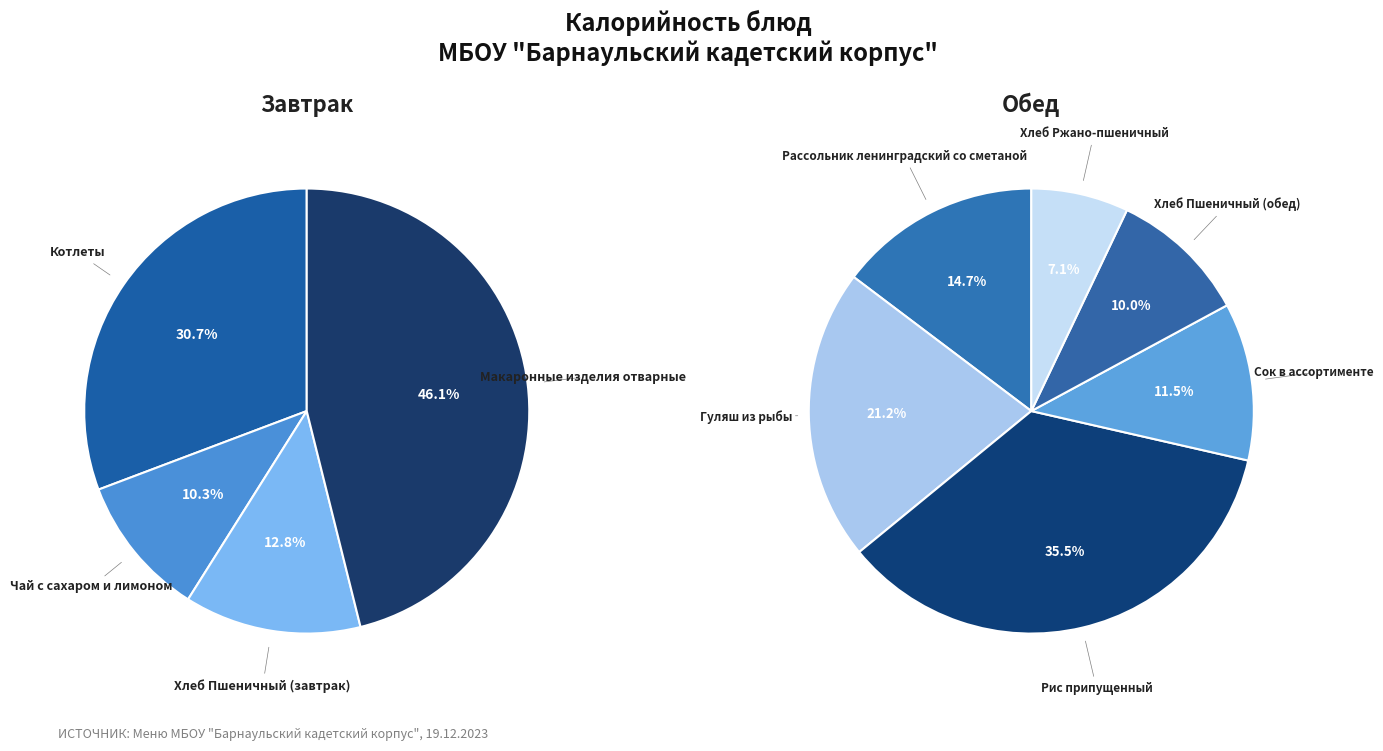

Which category has the biggest portion of the pie?

Макаронные изделия отварные